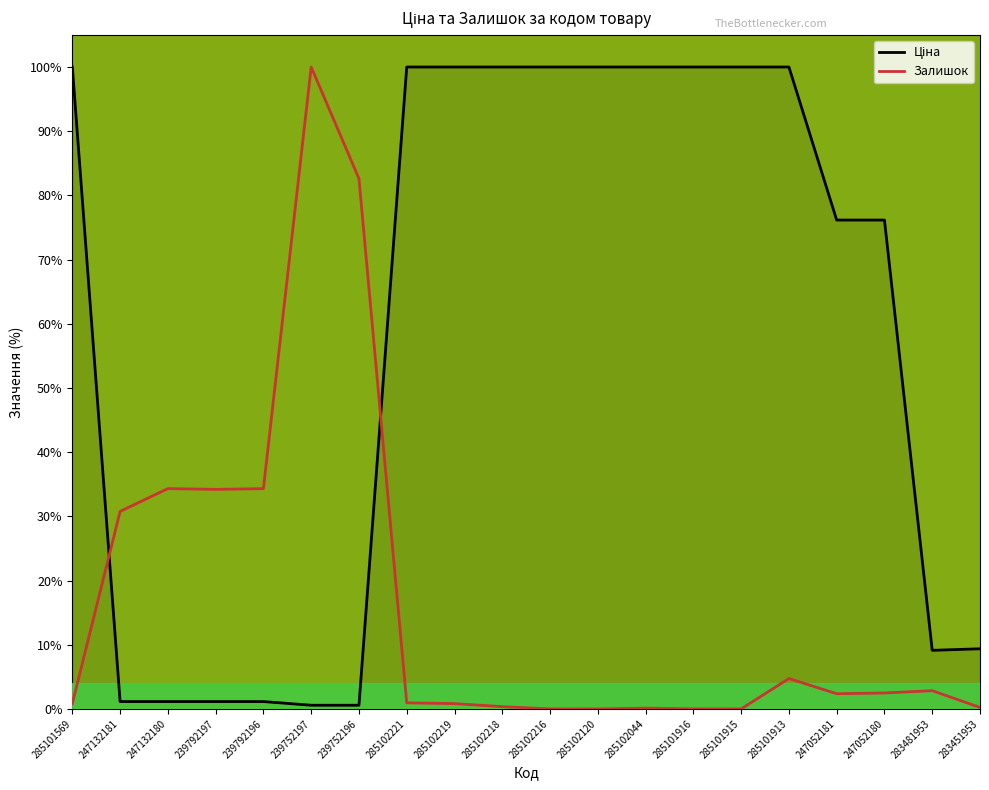

True or false: Залишок has a value of 16.1 at 247132181.

False